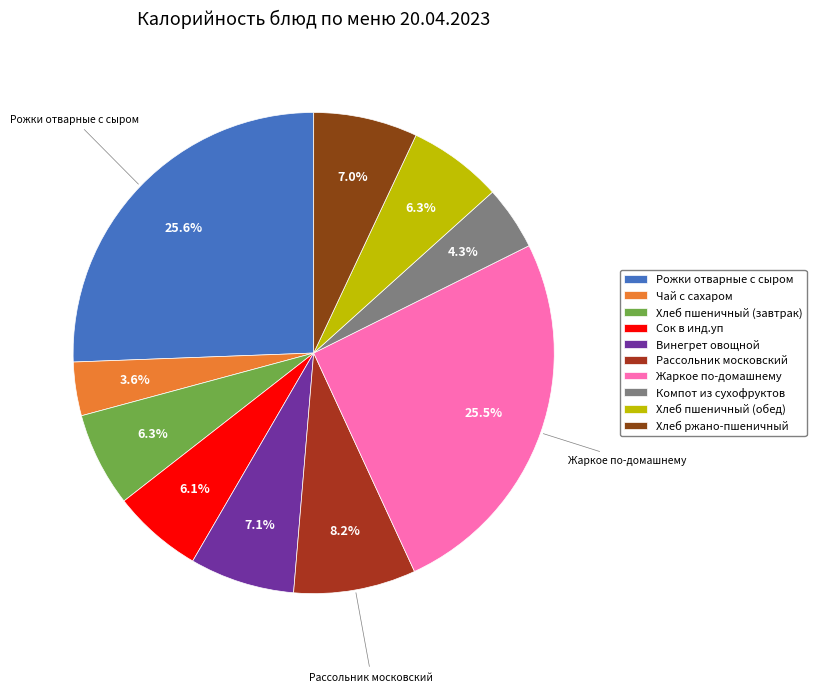

What portion of the pie excludes Жаркое по-домашнему?

74.5%